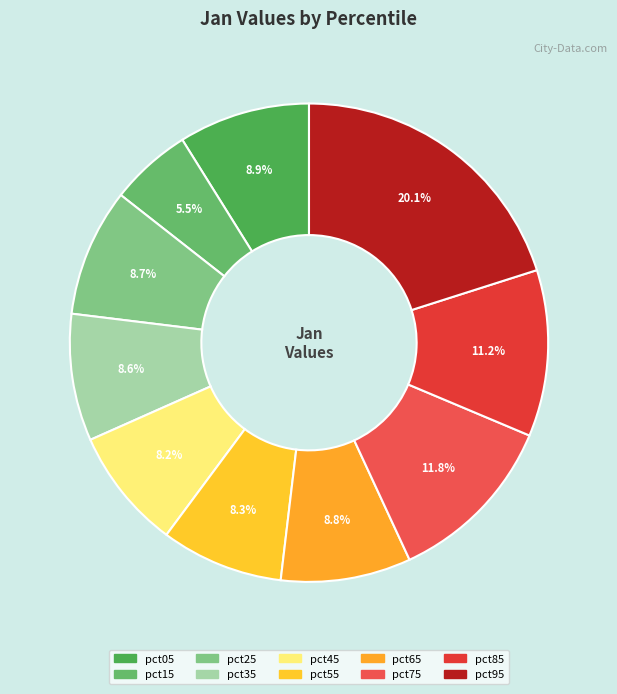

Is it true that pct55 is 1% of the pie?

False